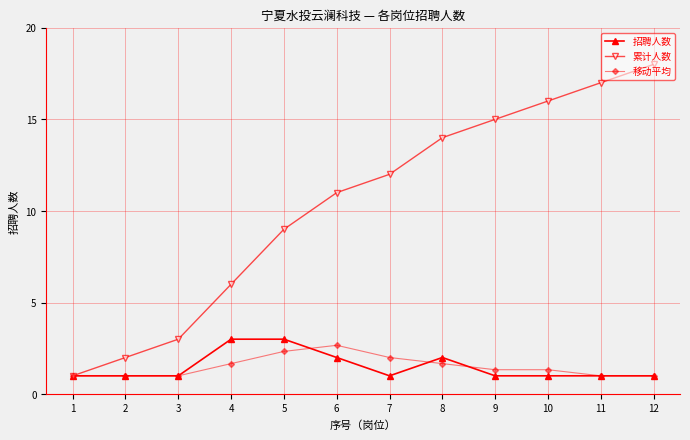

The 累计人数 series shows 0.7 at 3. True or false?

False